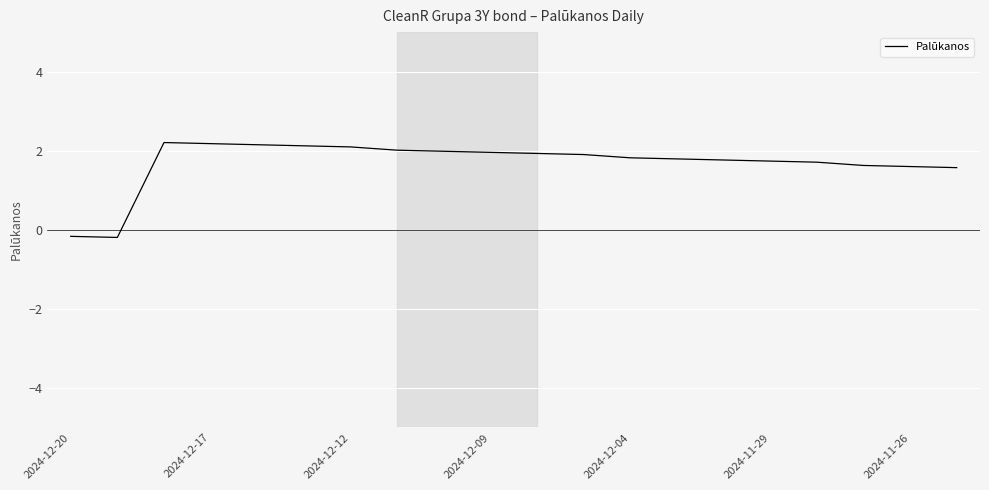

What is the difference between the maximum and minimum values?

2.4